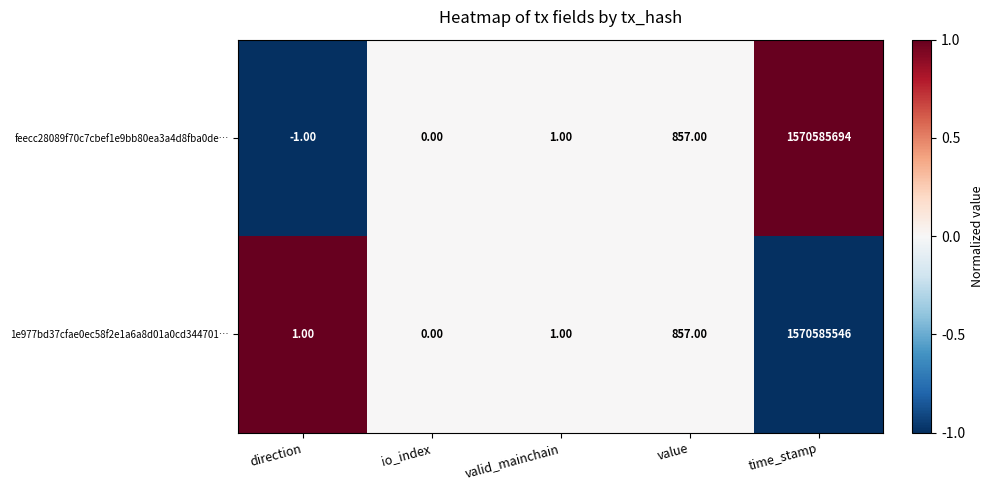

Where is feecc28089f70c7cbef1e9bb80ea3a4d8fba0de… nearest to the value 785292846?

value